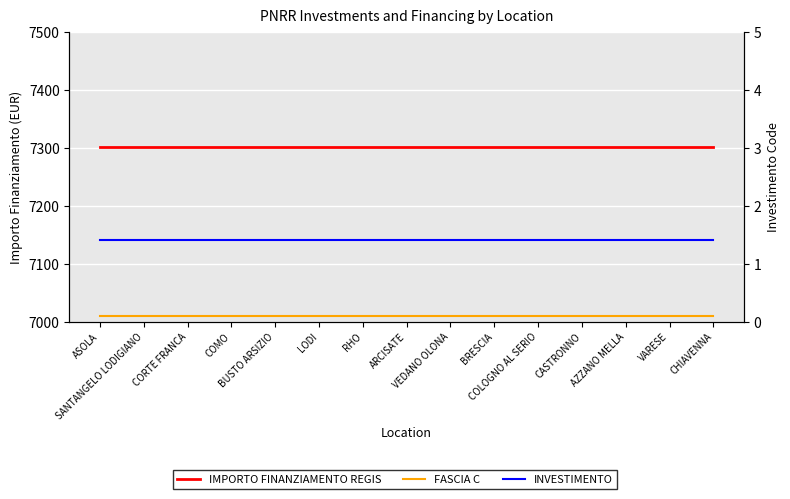

What is the average value of the FASCIA C series?

0.1